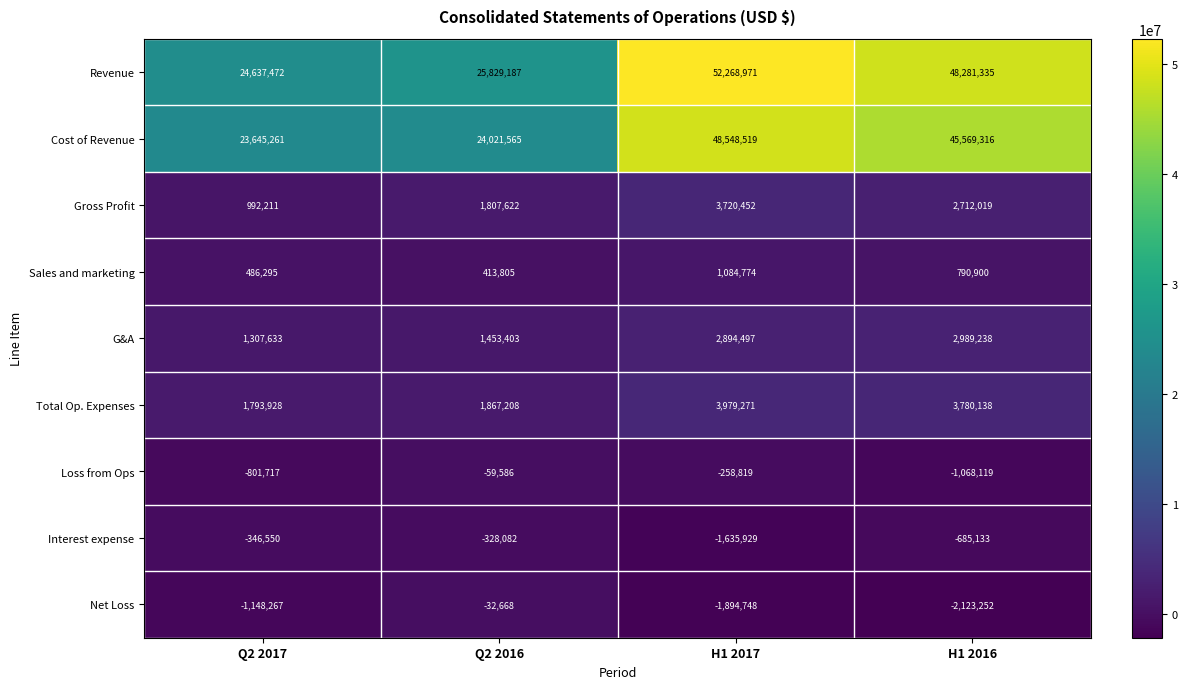

What is the total value across all series at H1 2017?

108706988